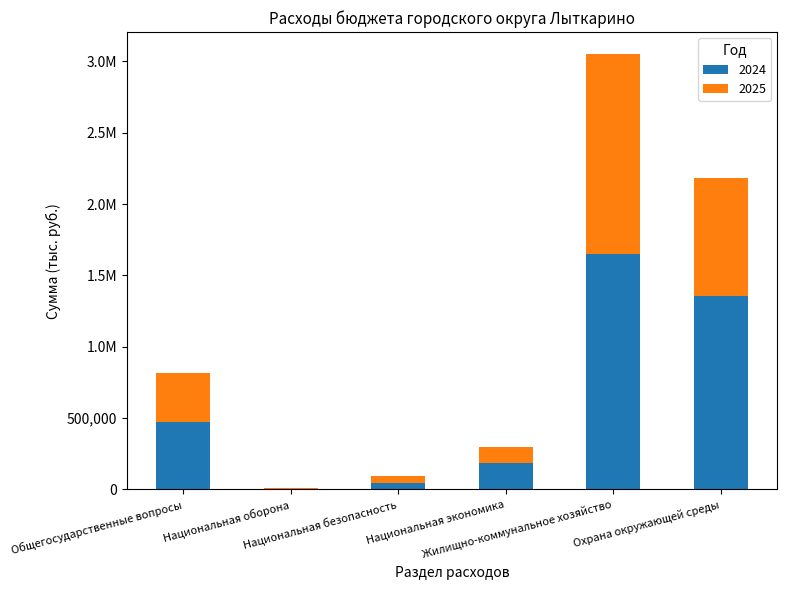

Which series has the widest spread of values?

2024